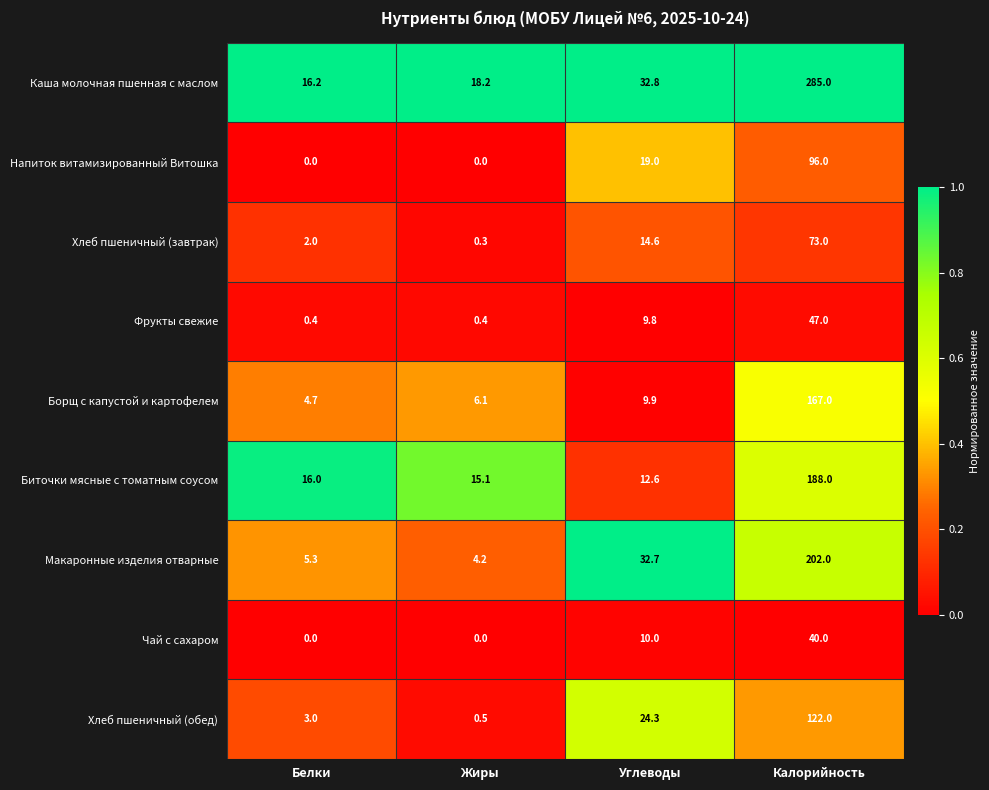

Count the number of data series in this chart.

9